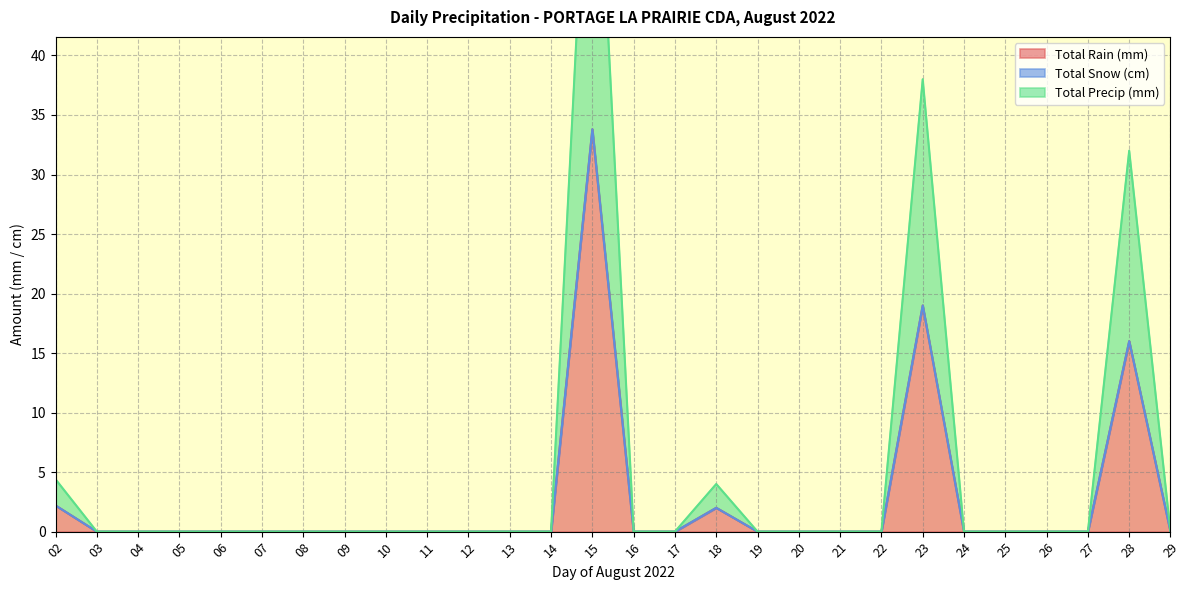

In Total Rain (mm), how many points are higher than both neighbors (excluding endpoints)?

4